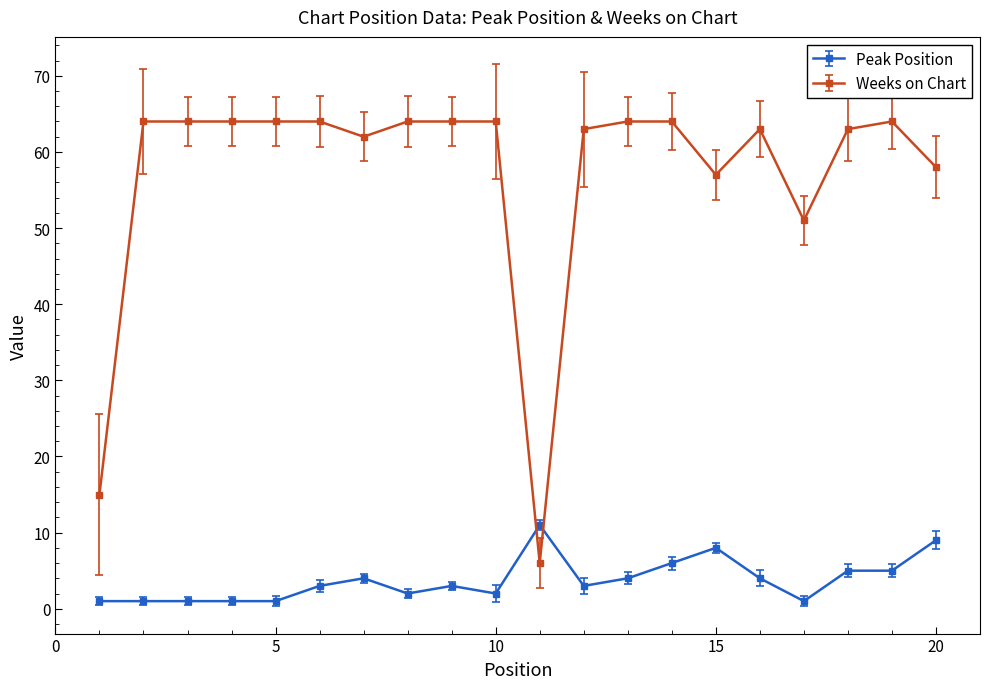

Which series has the widest spread of values?

Weeks on Chart